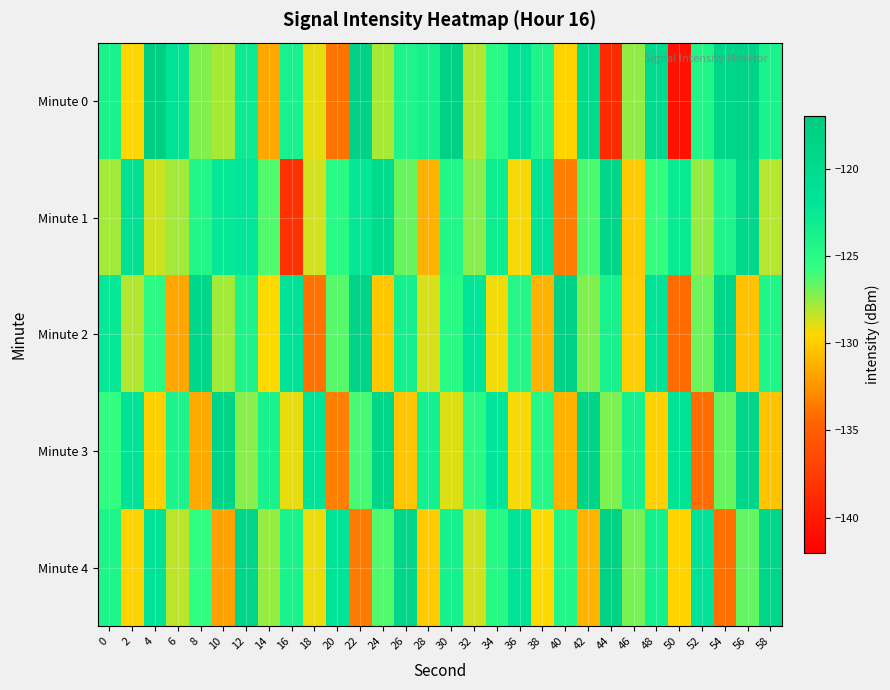

Which series has the widest spread of values?

Minute 0